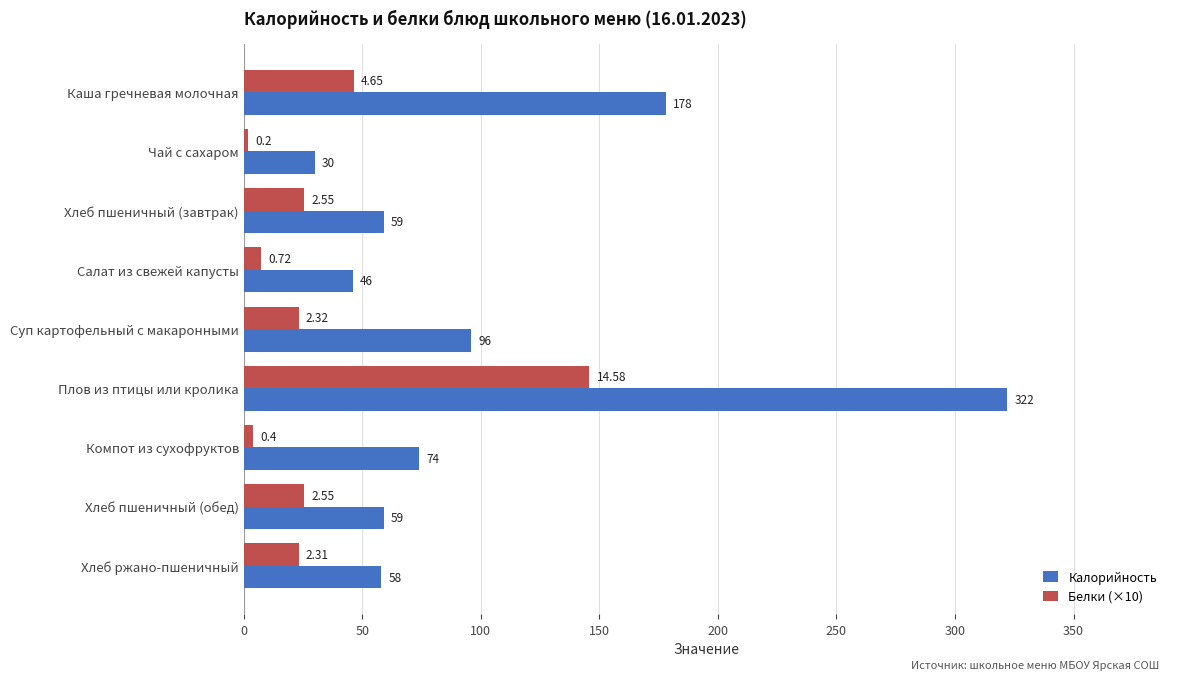

What is the smallest value displayed?

2.0